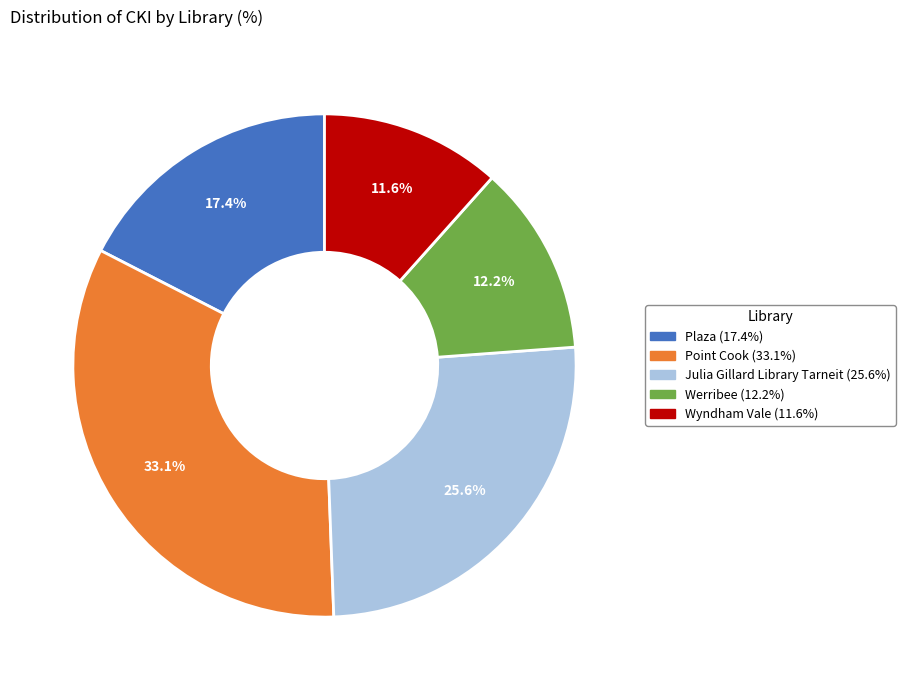

Is there any slice that represents more than half of the pie?

No